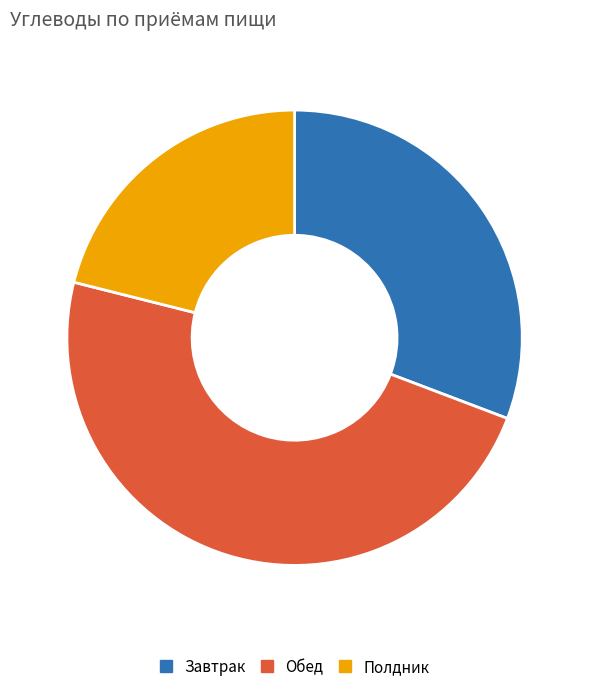

Does Обед represent more than half of the total?

No